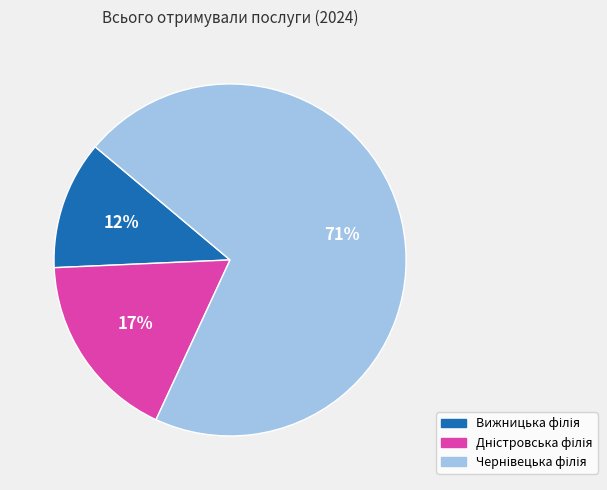

To the nearest percent, what is the difference between the largest and smallest slice percentages?

59%